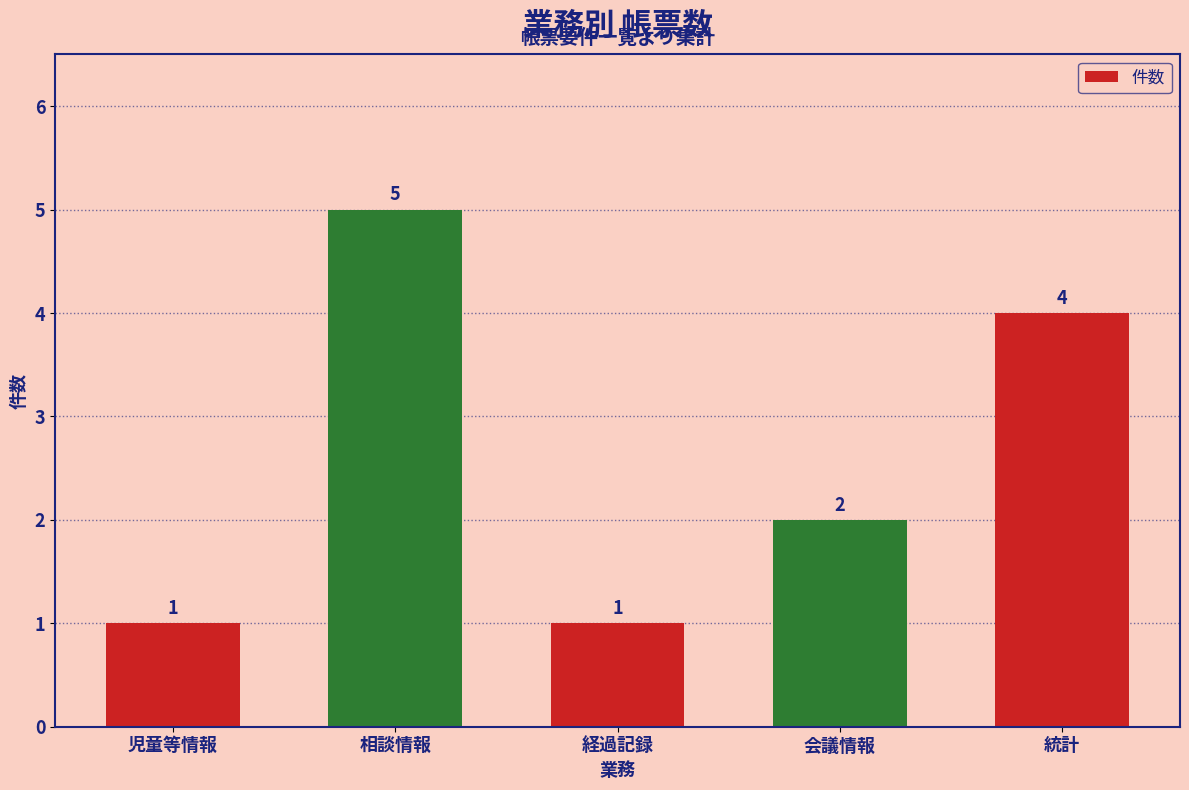

Is it true that the value at 相談情報 is 8?

False